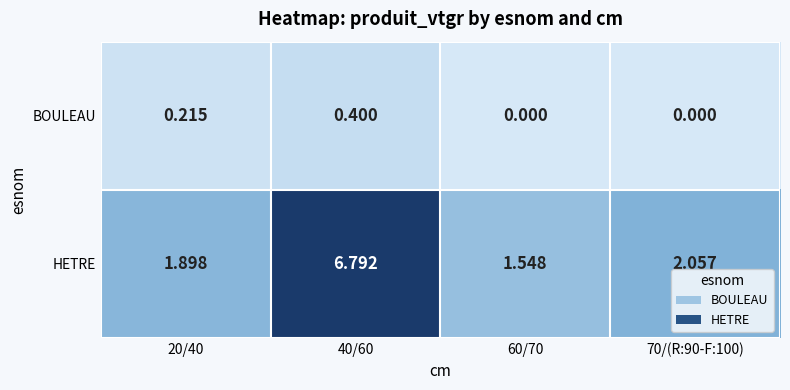

Which series has the largest range (max minus min)?

HETRE